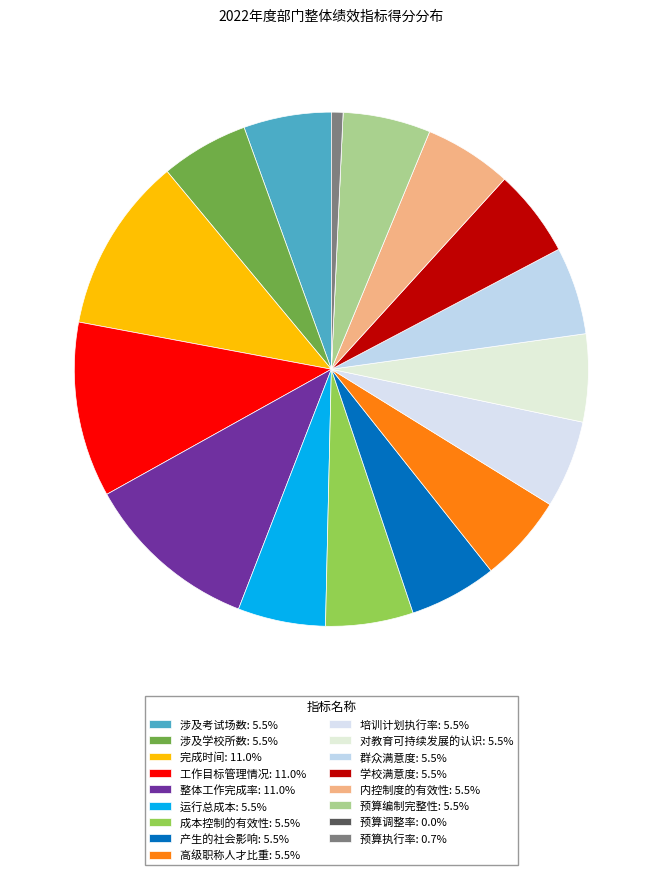

To the nearest percent, what percentage of the pie is 对教育可持续发展的认识?

6%